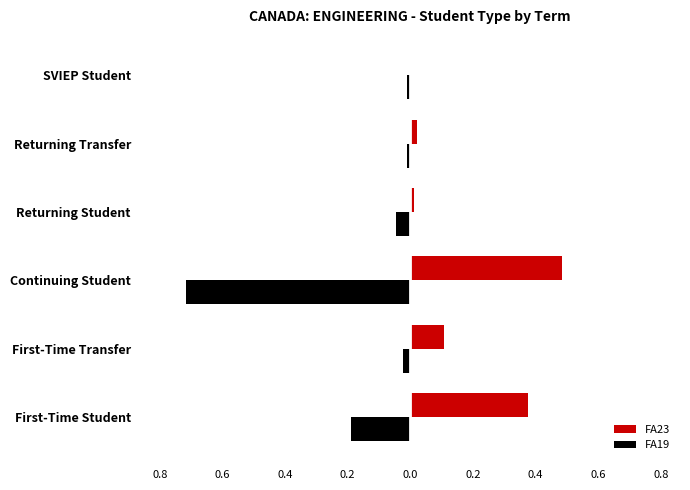

What are all the series names shown in the legend?

FA23, FA19